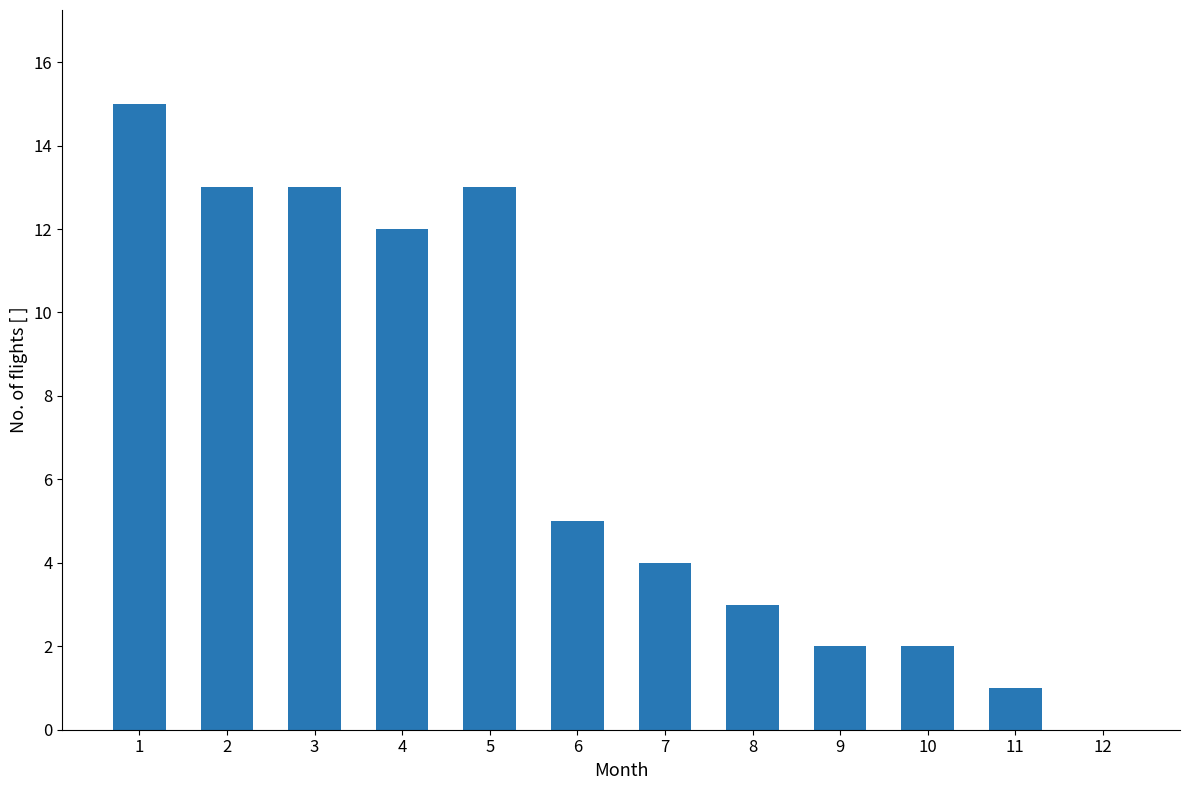

Does the chart contain stacked bars?

No